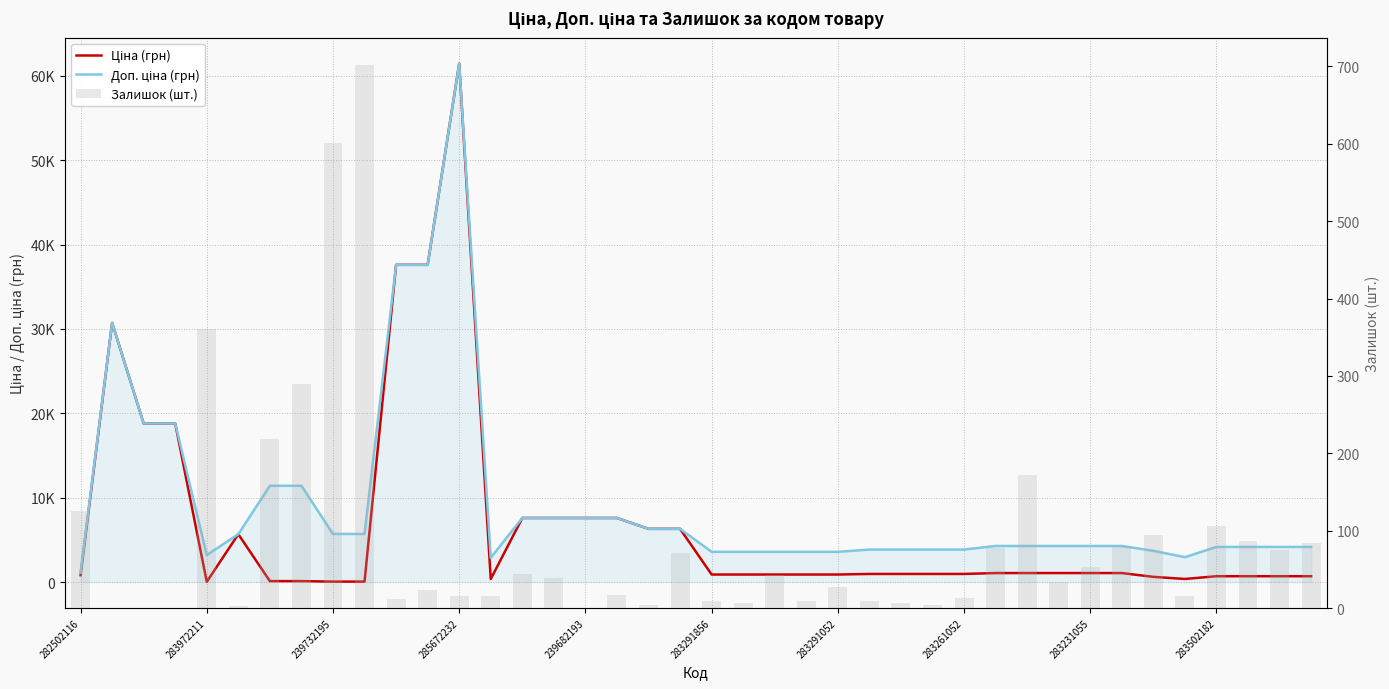

Are the bars grouped side by side (vs. stacked)?

Yes